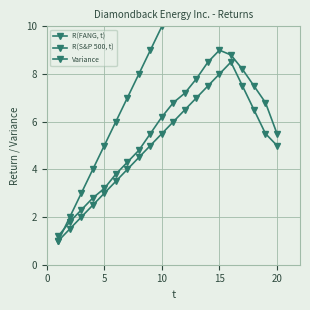

Is the value of R(FANG, t) at 5 greater than the value of Variance at 19?

No